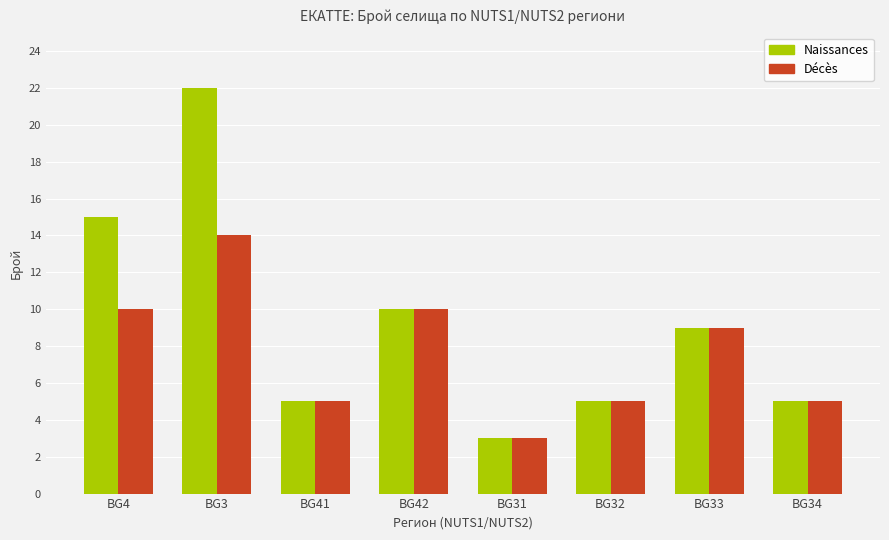

What is the maximum value for Décès?

14